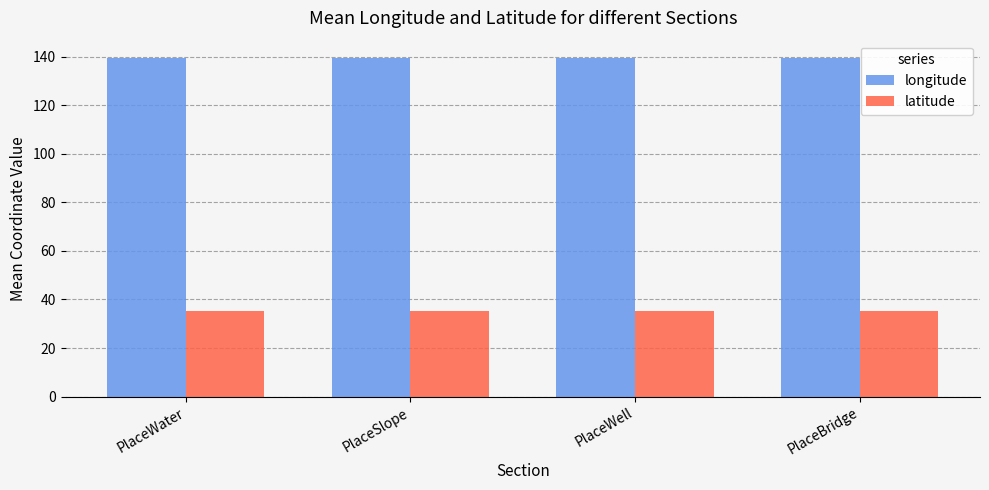

At how many categories does at least one series exceed 79?

4